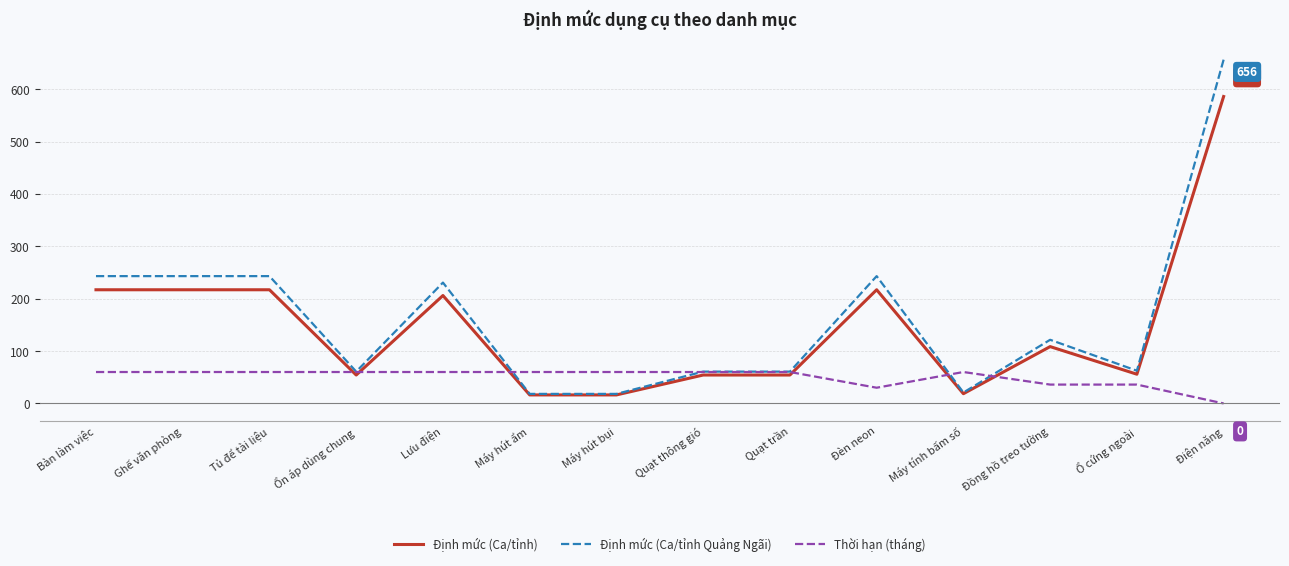

Which category has the lowest value in the Thời hạn (tháng) series?

Điện năng